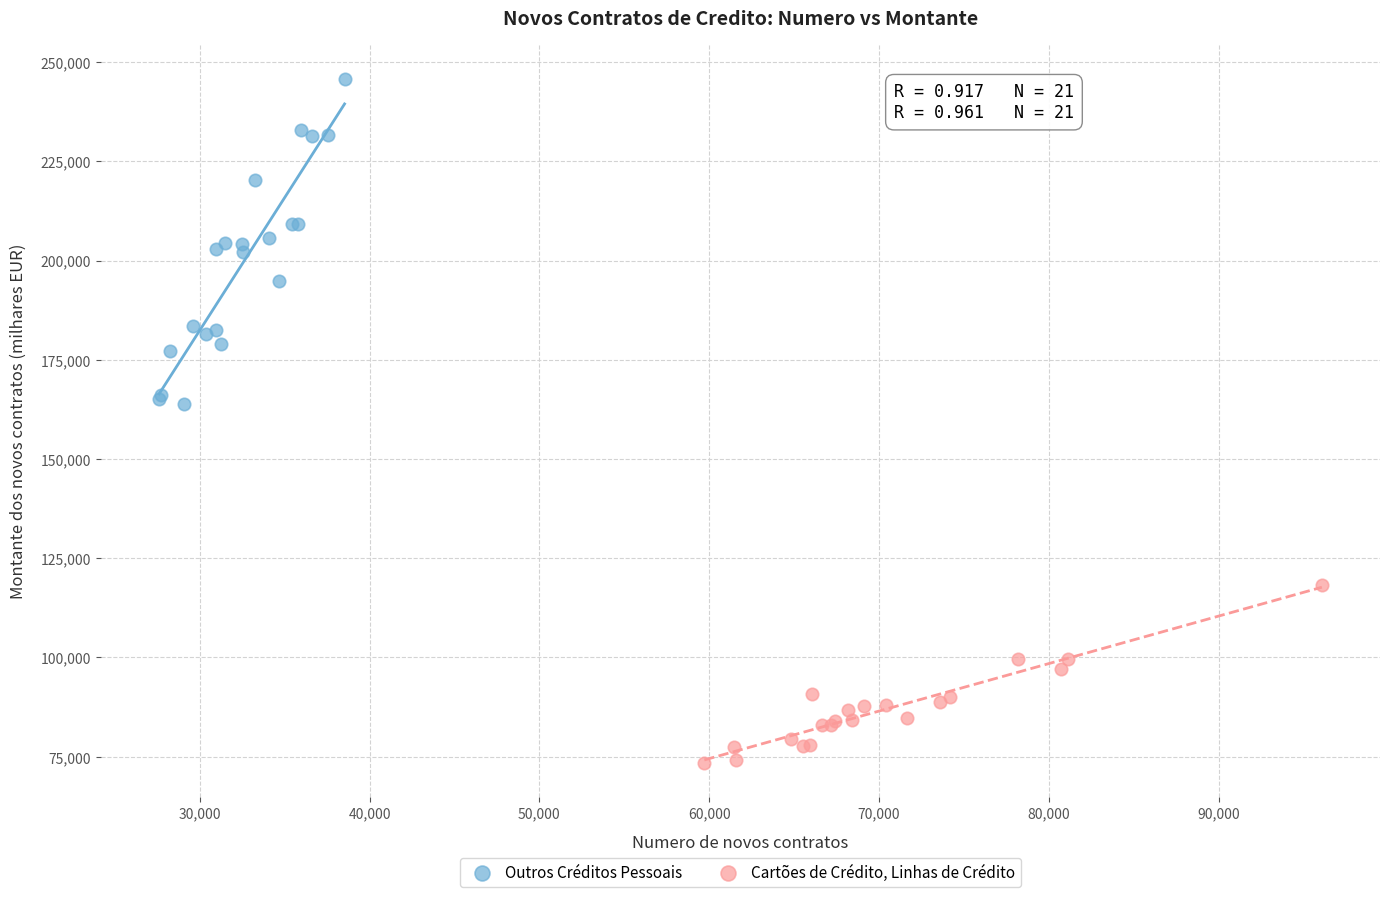

Which series reaches the minimum Y coordinate?

Cartões de Crédito, Linhas de Crédito